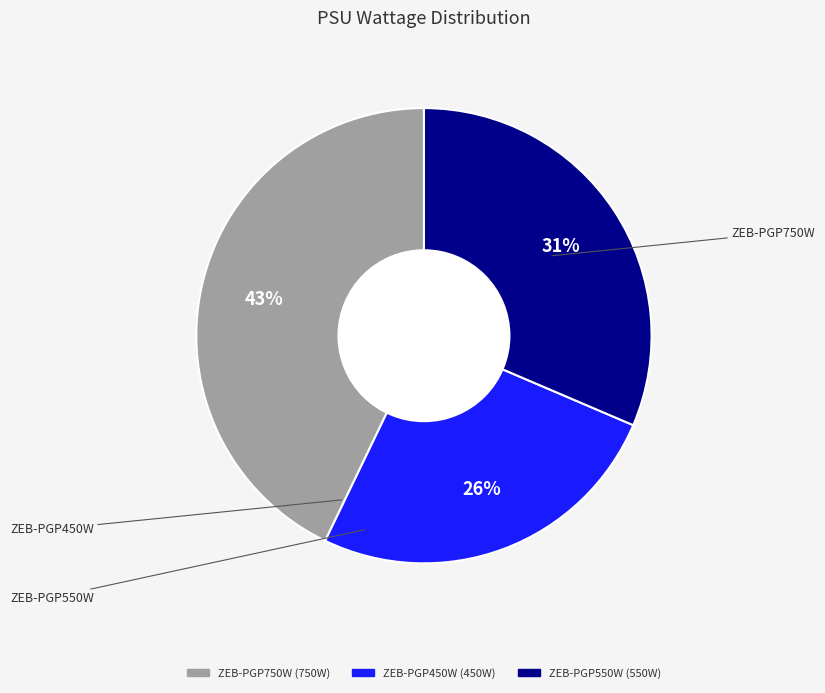

Combined, do ZEB-PGP450W and ZEB-PGP550W account for over 50%?

Yes